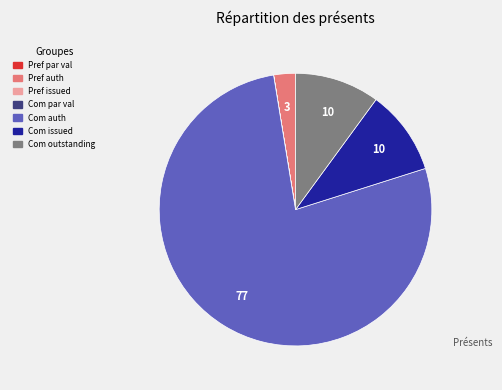

Is there any slice that represents more than half of the pie?

Yes